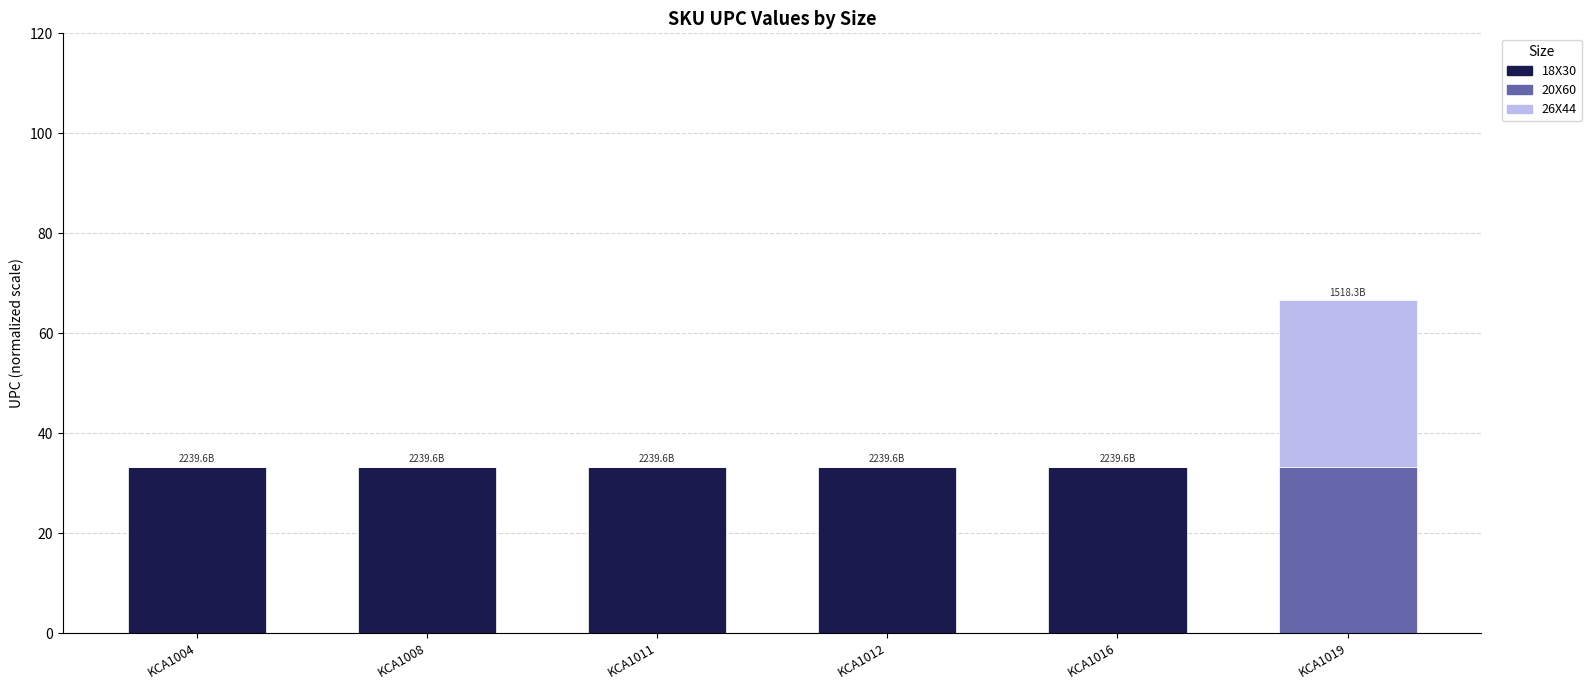

Count the number of categories in the chart.

6